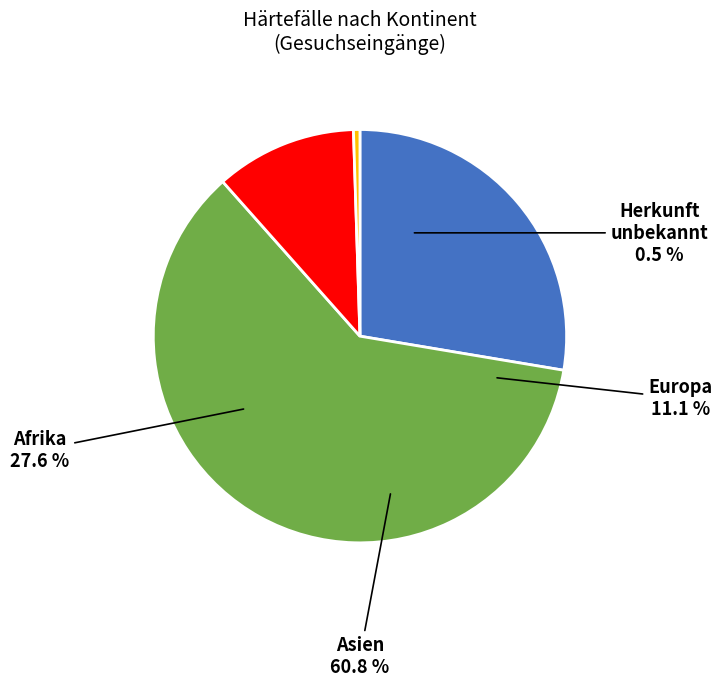

Rank the categories by value from highest to lowest.

Asien, Afrika, Europa, Herkunft unbekannt